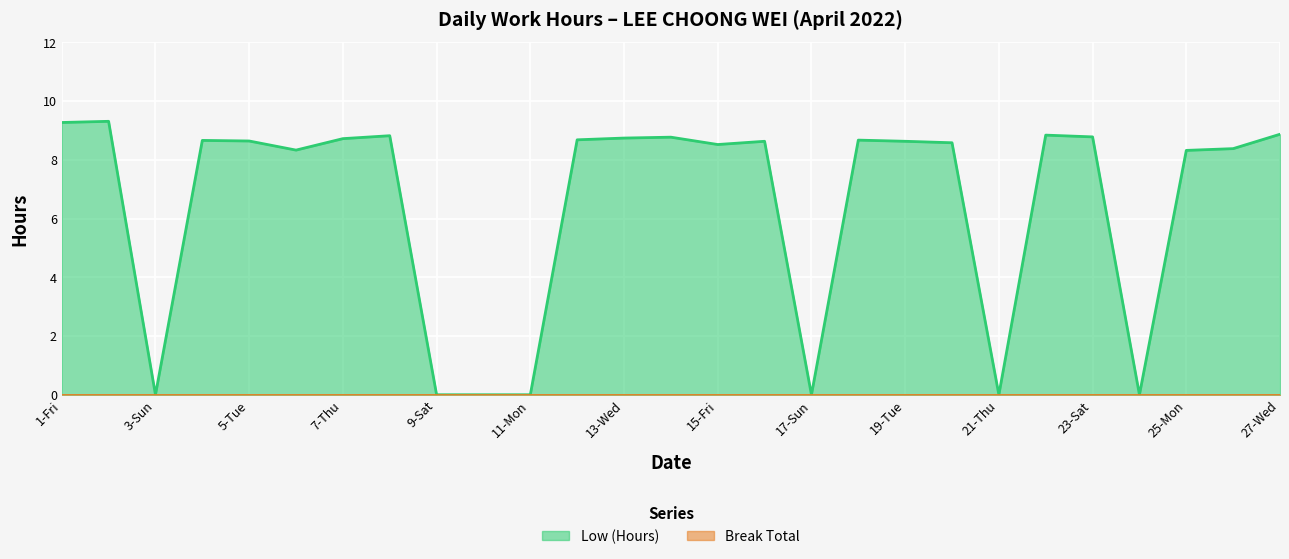

Approximately how many times larger is the value at 14-Thu compared to 2-Sat?

0.9